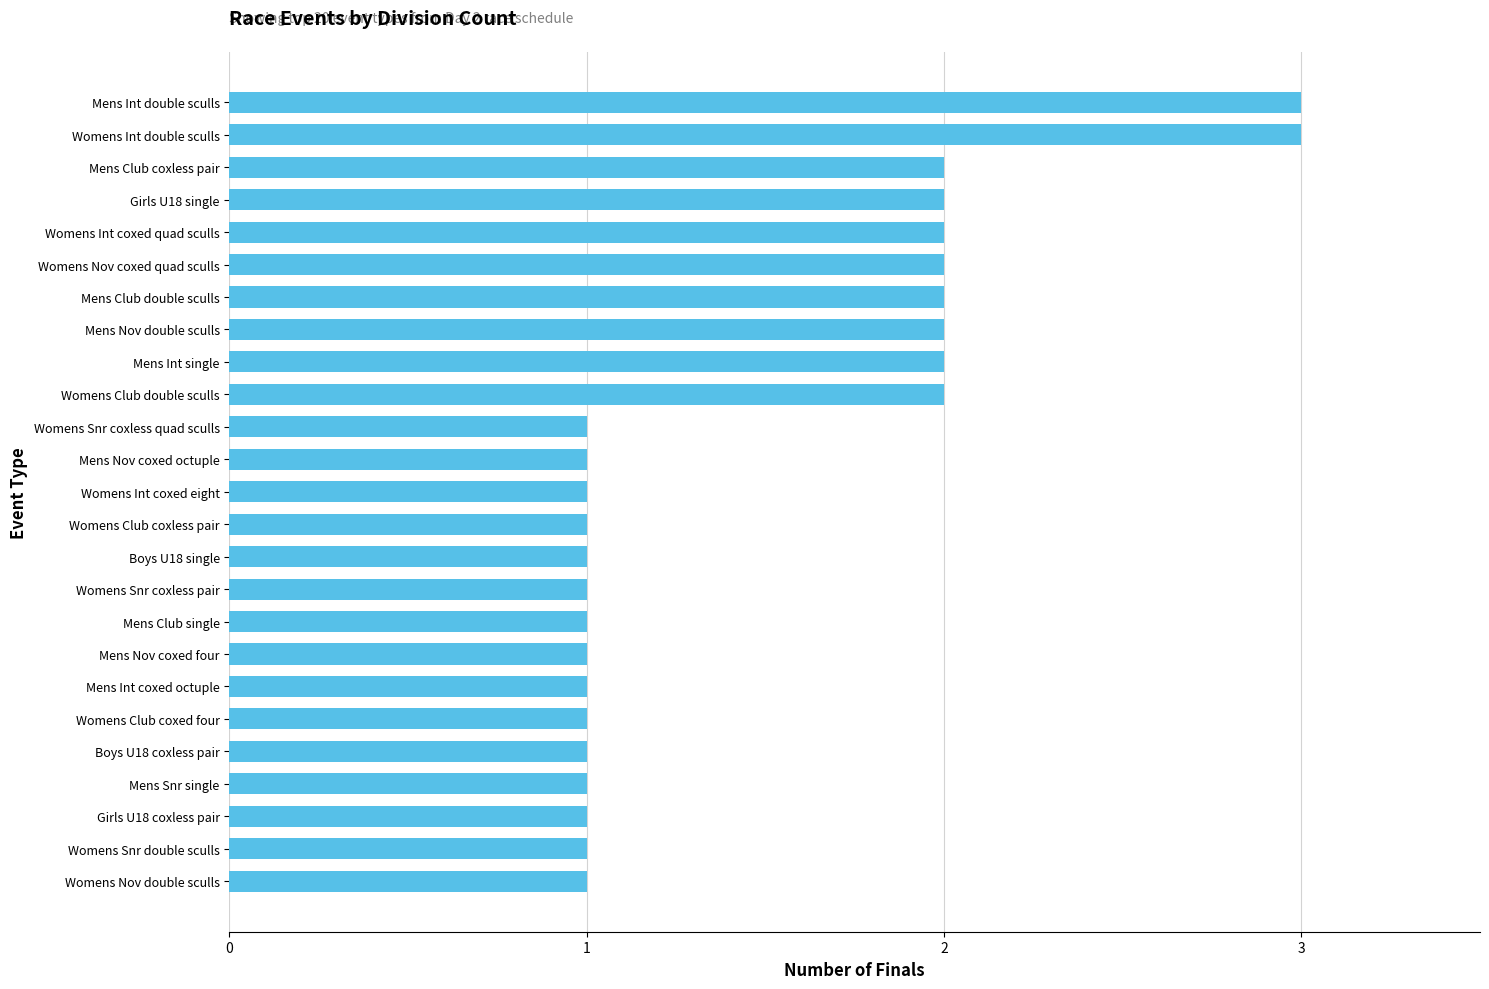

What is the sum of all values?

37